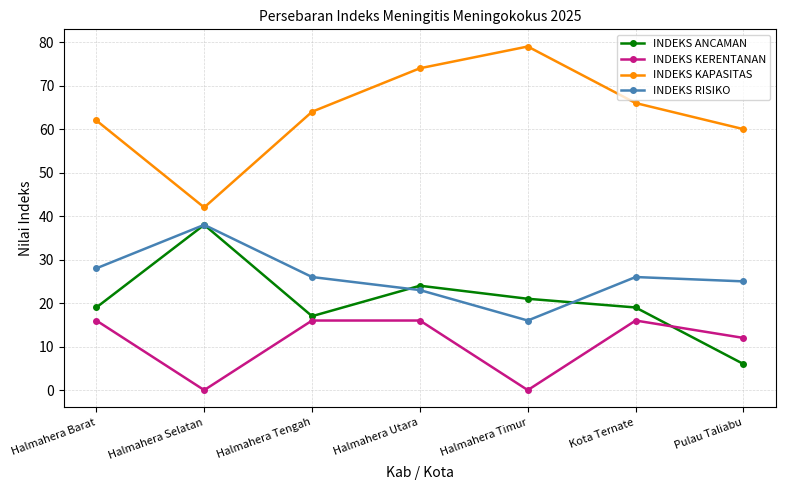

What is the maximum value shown in the chart?

79